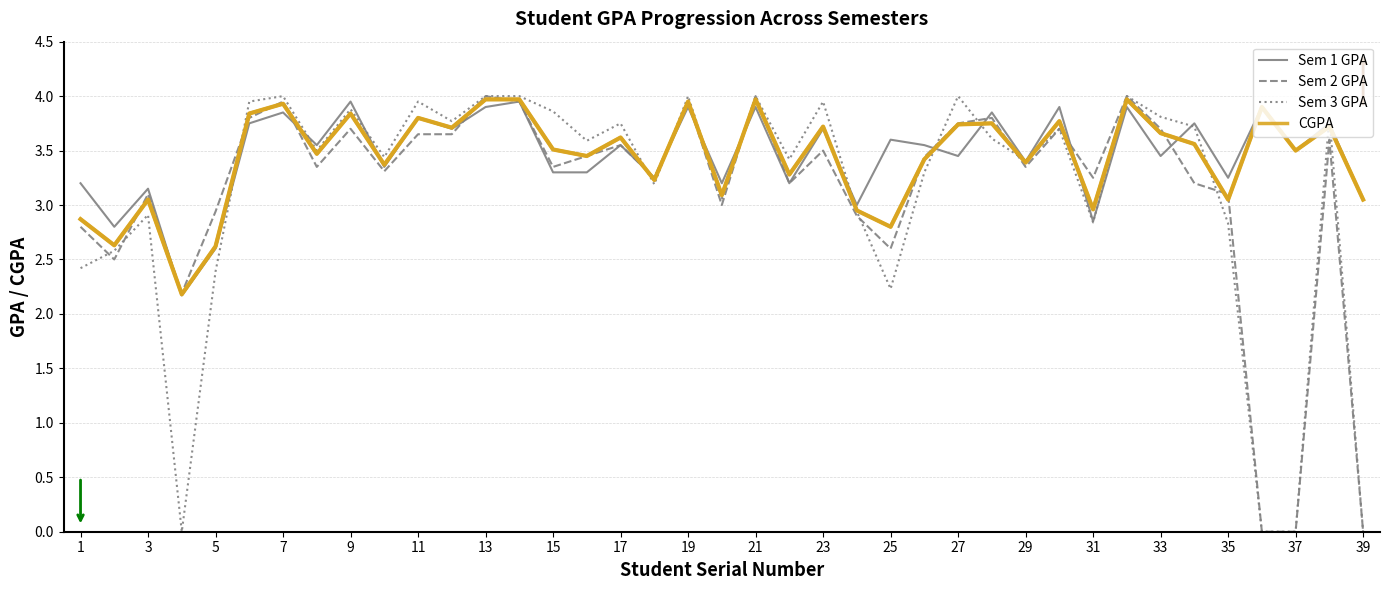

How many distinct data groups are displayed?

4